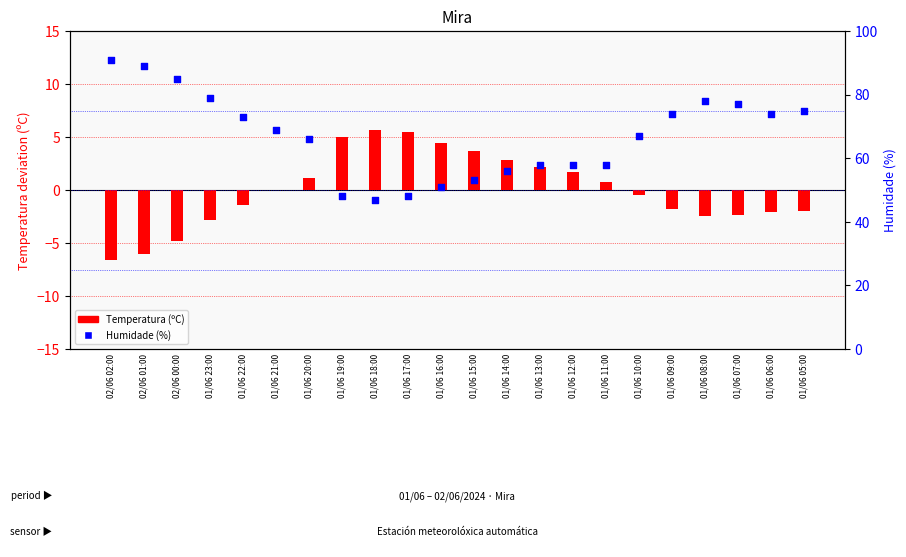

What is the total value across all series at 02/06 01:00?

83.0